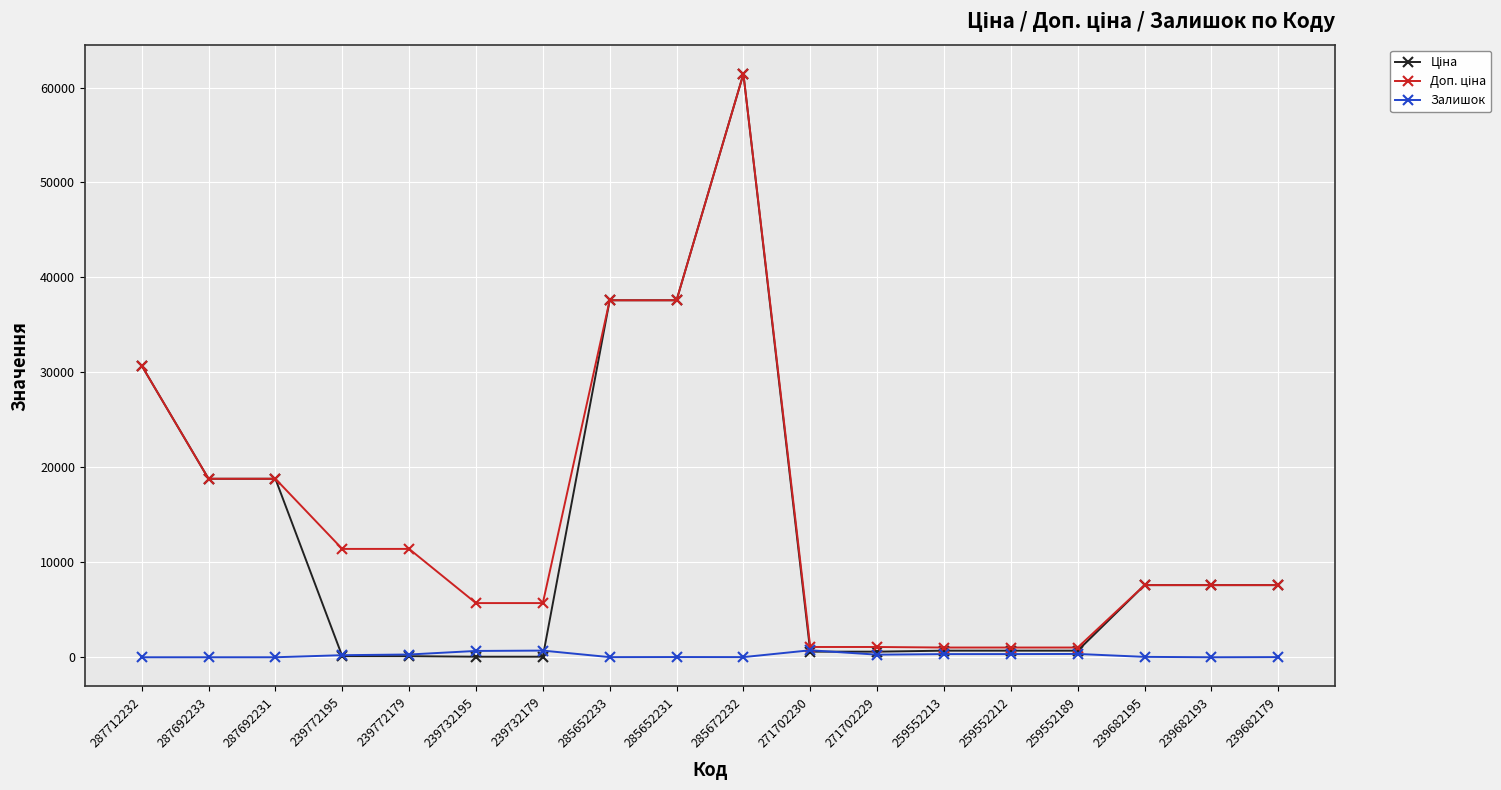

Which label corresponds to the largest value in the chart?

285672232